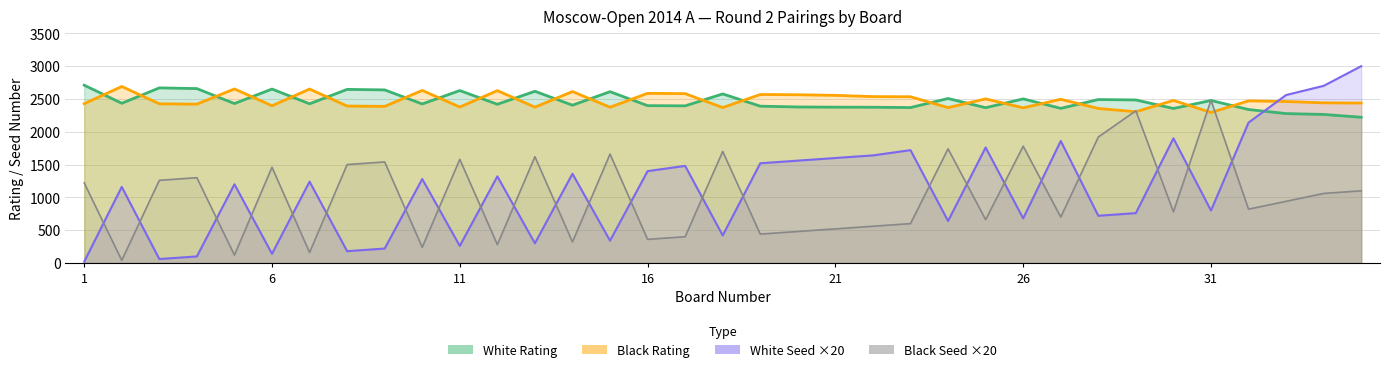

How many data points in White Seed ×20 are above 1240?

17